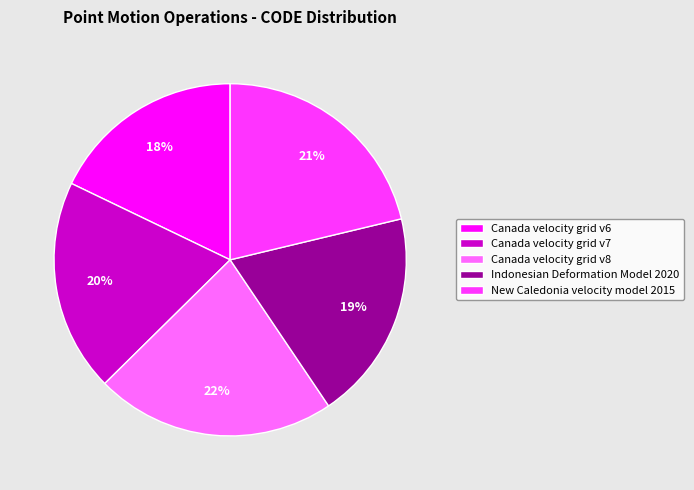

To the nearest percent, what is the combined percentage of Canada velocity grid v8 and New Caledonia velocity model 2015?

43%